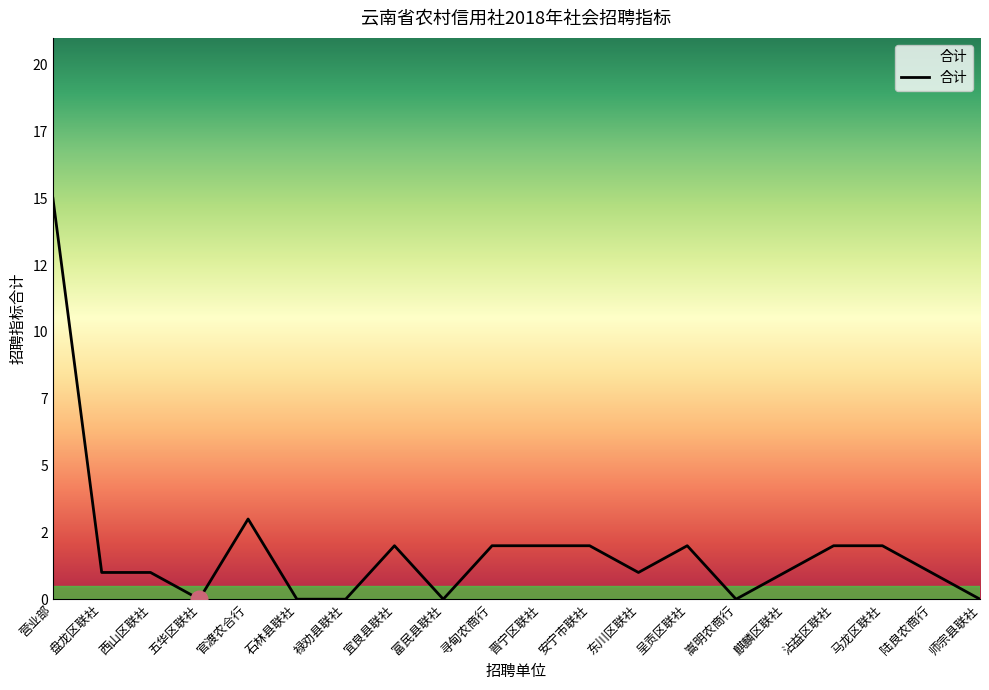

Reading left to right, extract all data points from this chart.

营业部=15	盘龙区联社=1	西山区联社=1	五华区联社=0	官渡农合行=3	石林县联社=0	禄劝县联社=0	宜良县联社=2	富民县联社=0	寻甸农商行=2	晋宁区联社=2	安宁市联社=2	东川区联社=1	呈贡区联社=2	嵩明农商行=0	麒麟区联社=1	沾益区联社=2	马龙区联社=2	陆良农商行=1	师宗县联社=0